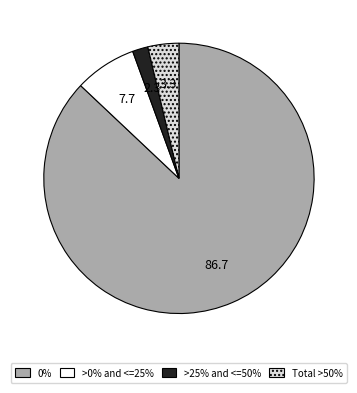

Approximately how many times larger is the value at >25% and <=50% compared to Total >50%?

0.5